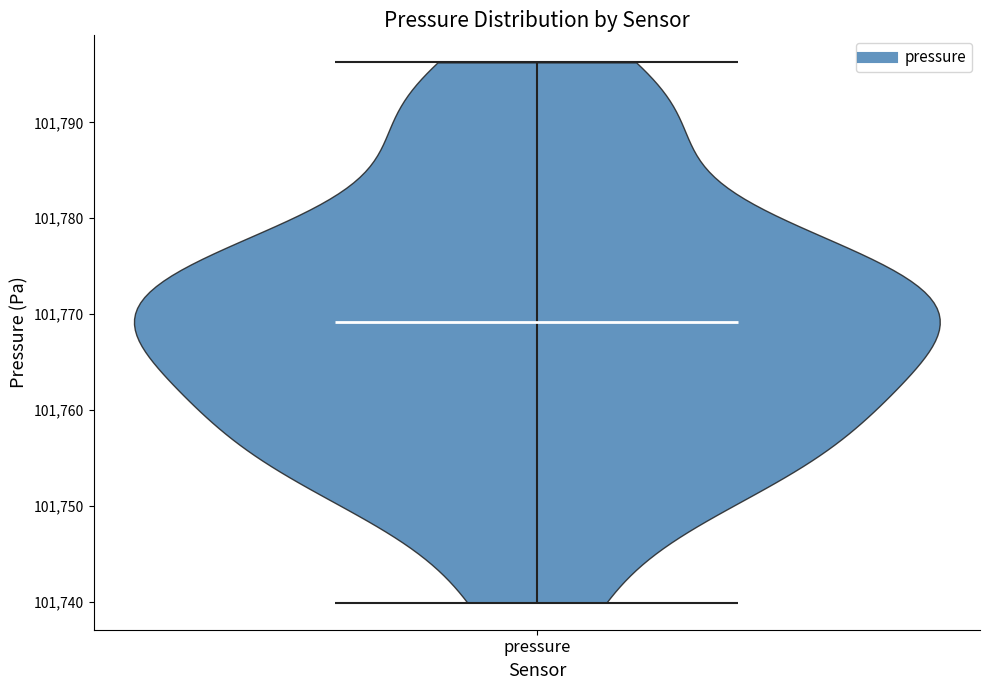

Read this violin plot against the y-axis: where its median line is, and the lowest and highest points the violin reaches. The values are not printed on the chart, so give them approximately, as read against the axis.

median line 101769, lowest point 101740, highest point 101796